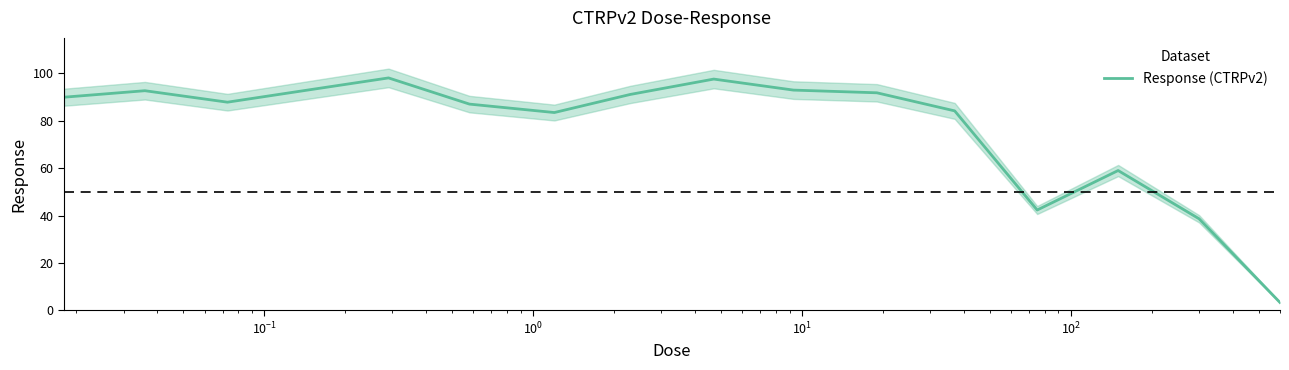

How many points are higher than both their immediate neighbors (excluding endpoints)?

4